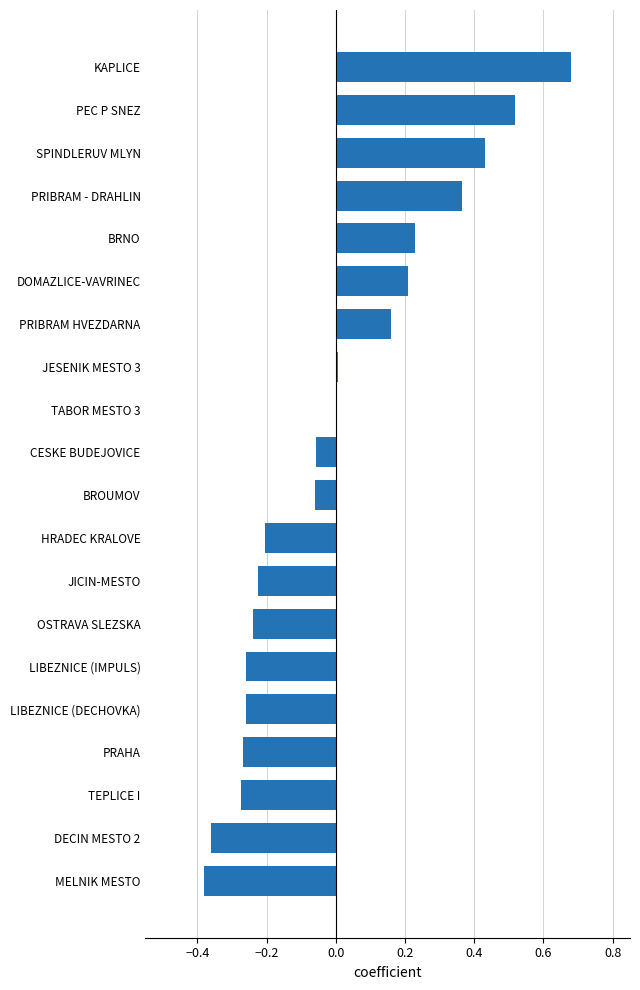

Between PRAHA and SPINDLERUV MLYN, which is larger?

SPINDLERUV MLYN